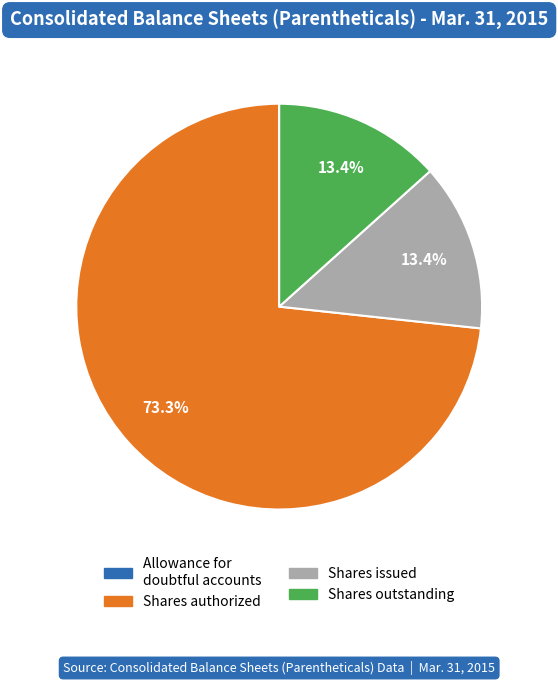

Is there any slice that represents more than half of the pie?

Yes